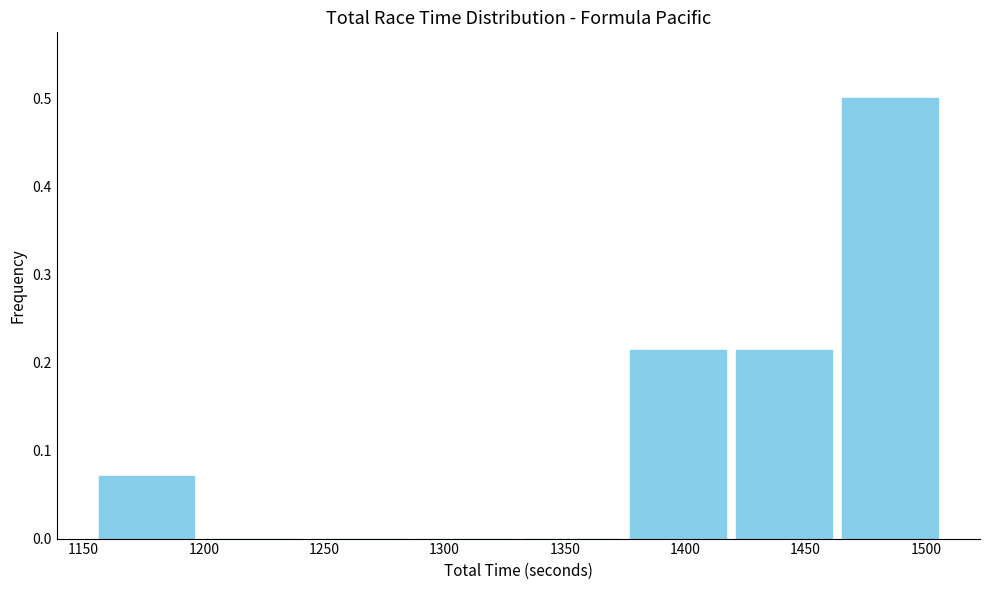

Which range on the x-axis has the tallest bar?

1465 to 1505